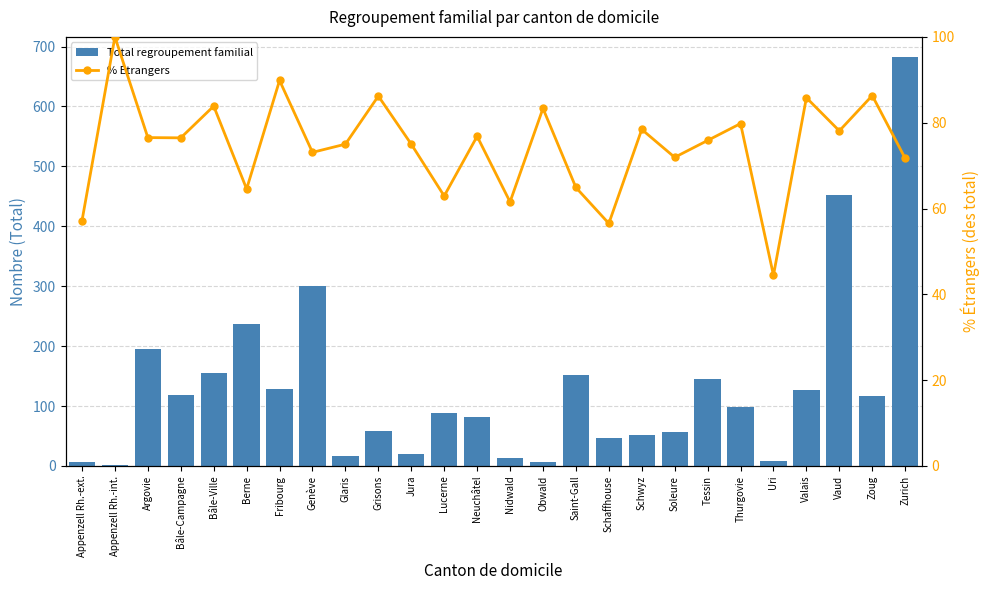

What is the difference between the maximum and minimum values in the % Étrangers series?

55.6